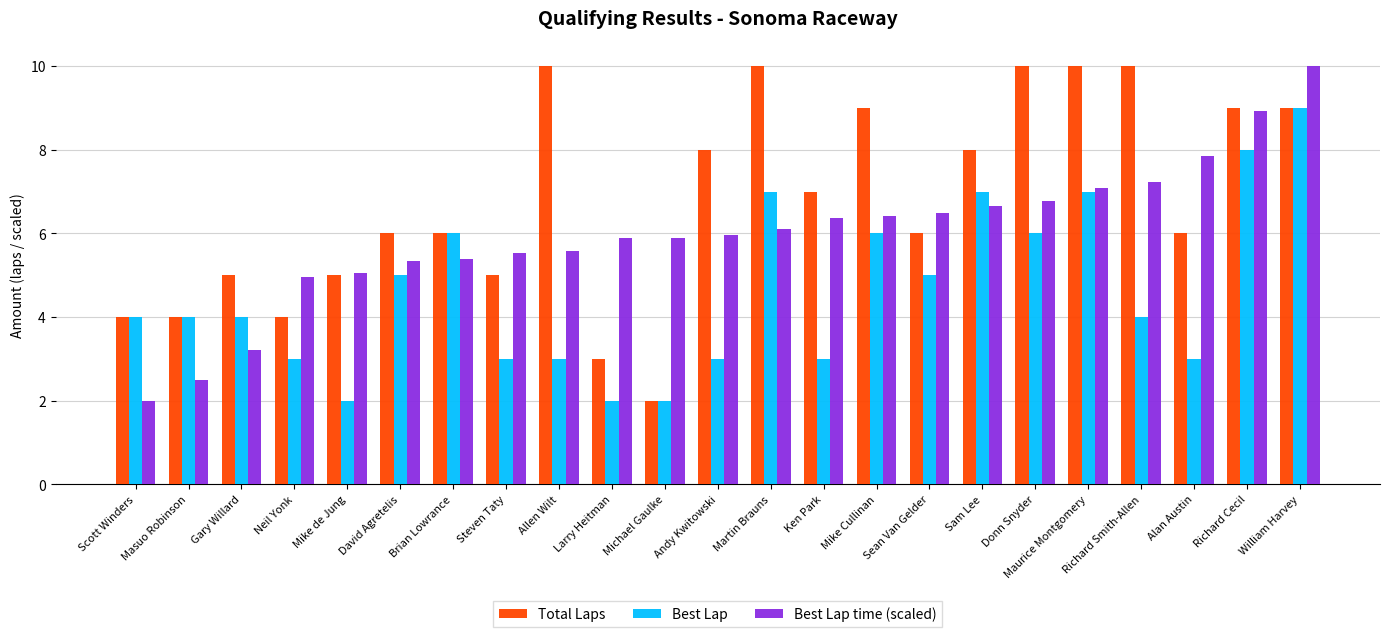

Which series has the largest total across all categories?

Total Laps